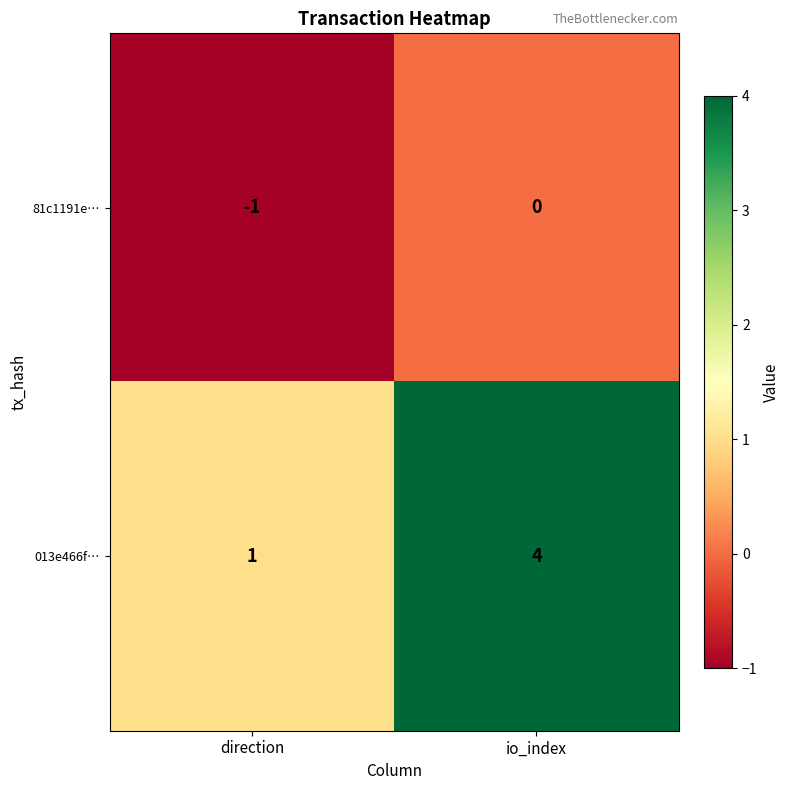

Is the value of 013e466f… at io_index greater than the value of 81c1191e… at direction?

Yes